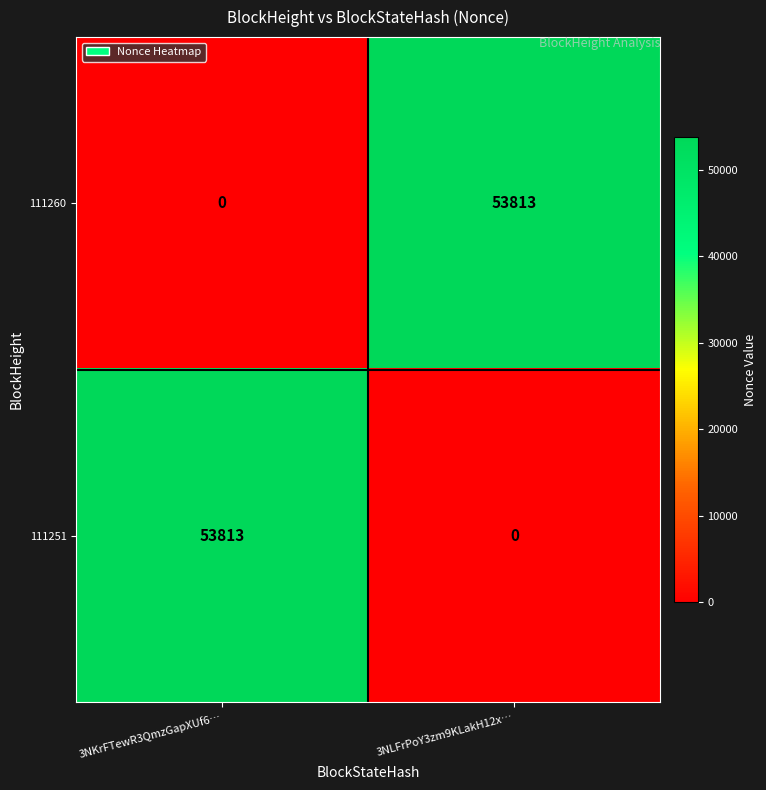

What is the difference between the maximum and minimum values in the 111251 series?

53813